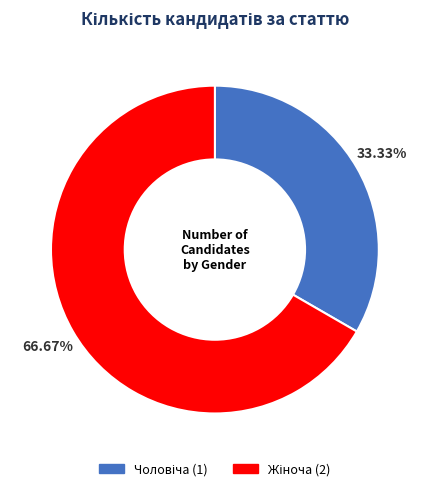

Between Жіноча and Чоловіча, which is larger?

Жіноча